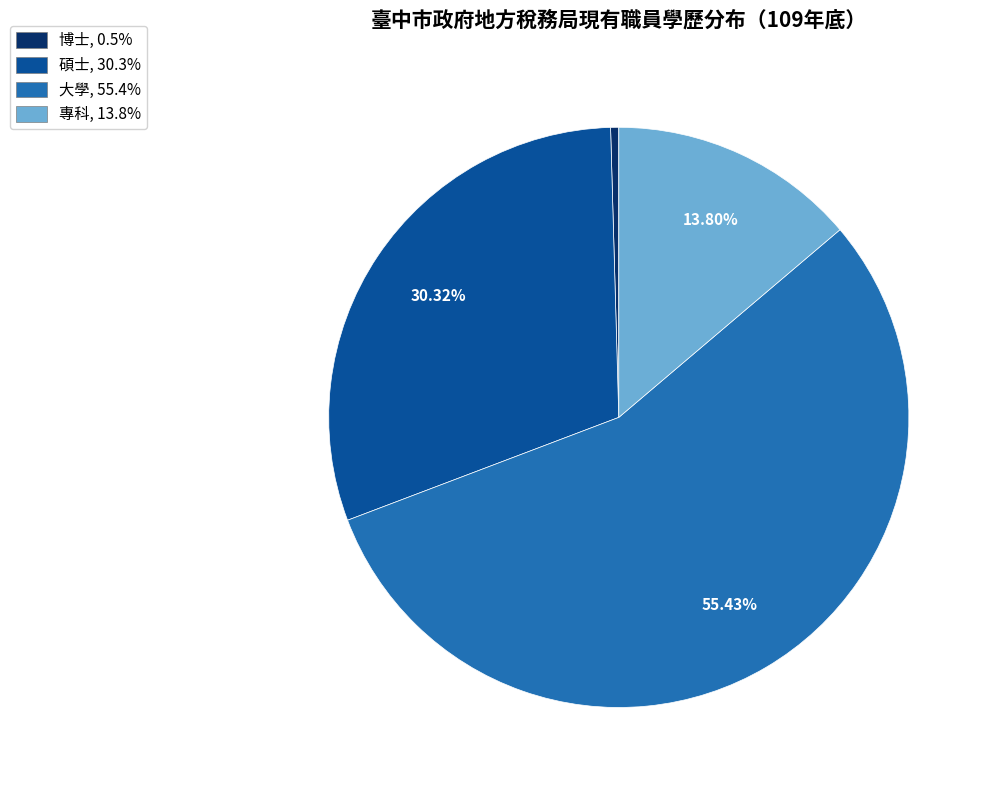

True or false: 專科 accounts for 23% of the total.

False